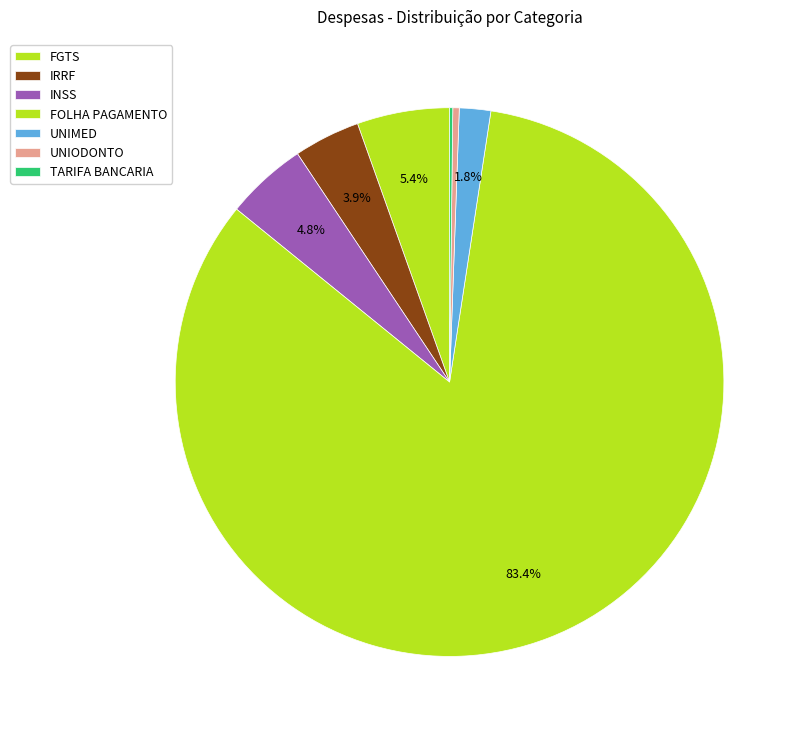

Is it true that UNIMED is 1% of the pie?

False